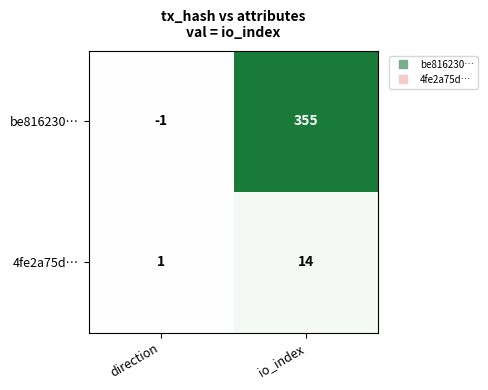

At which category does the chart reach its minimum across all series?

direction